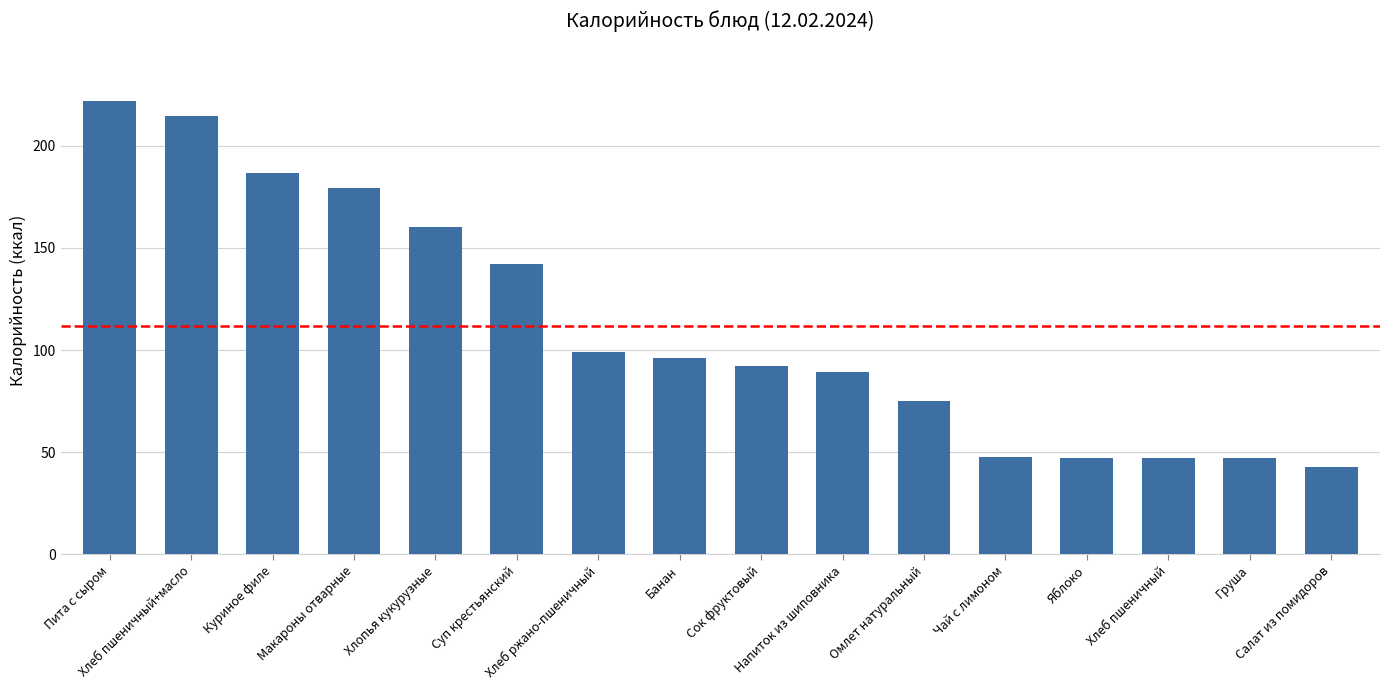

What is the difference between the values at Чай с лимоном and Груша?

0.8